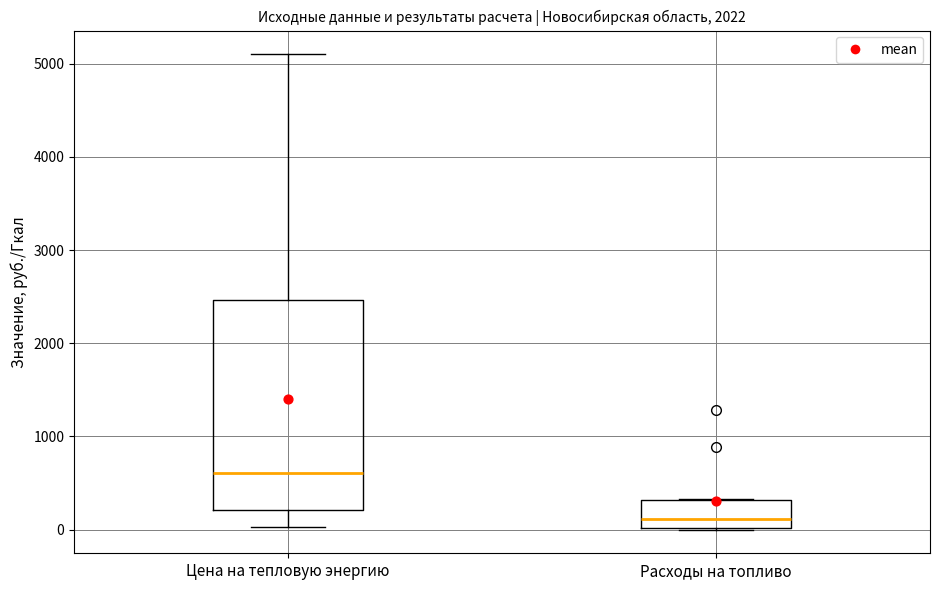

Which box is the tallest, from its lower edge to its upper edge?

Цена на тепловую энергию